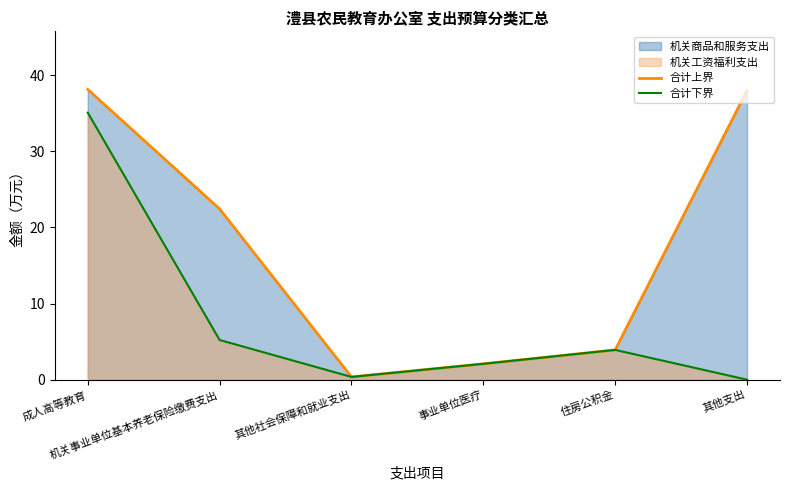

What is the label of the 5th point from the right?

机关事业单位基本养老保险缴费支出